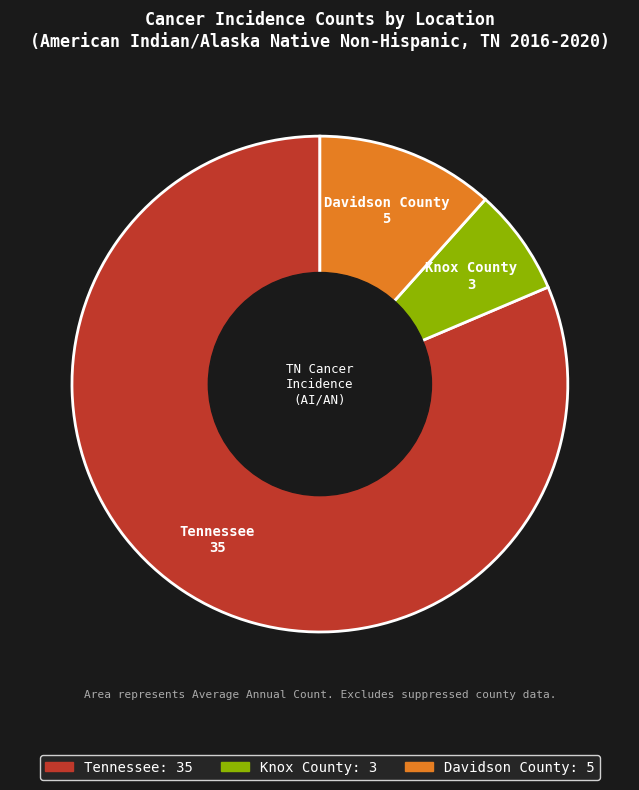

The Tennessee slice represents 70% of the pie. True or false?

False